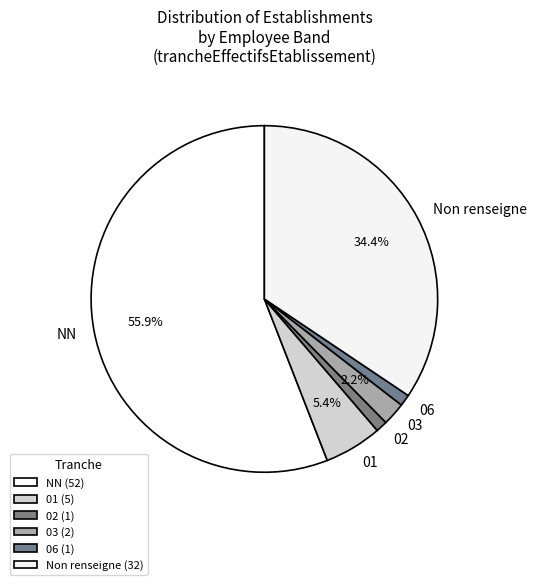

What percentage is NOT represented by 01?

94.6%